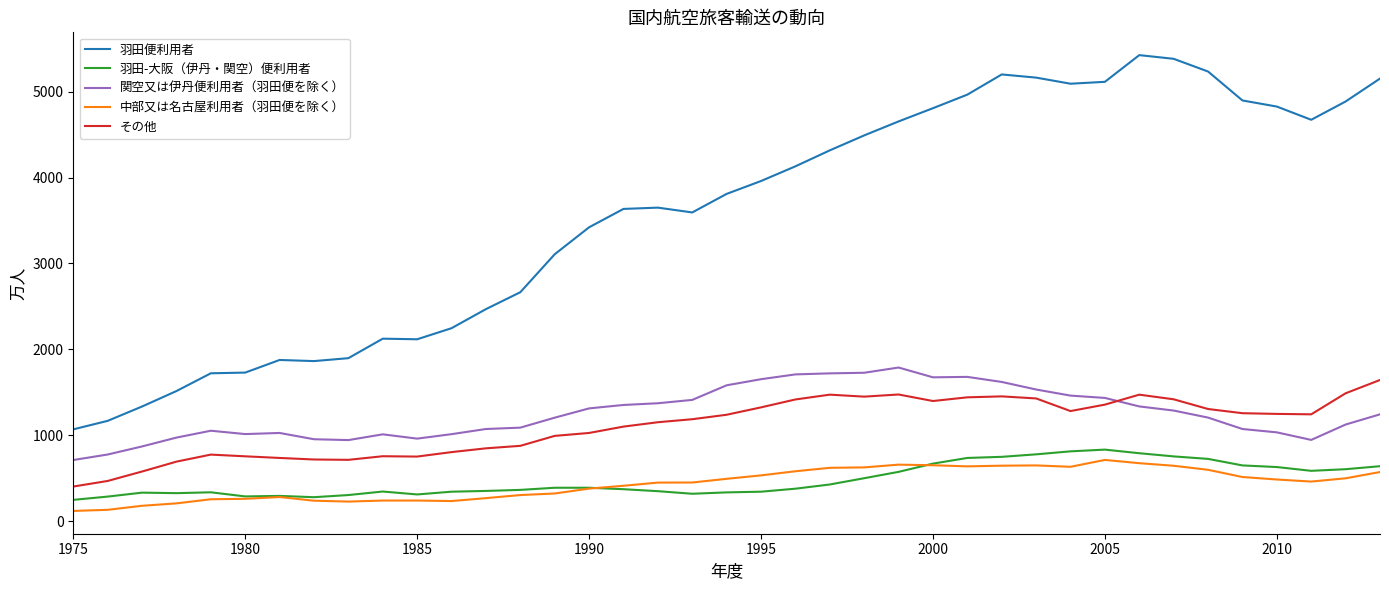

What is the smallest value displayed?

118